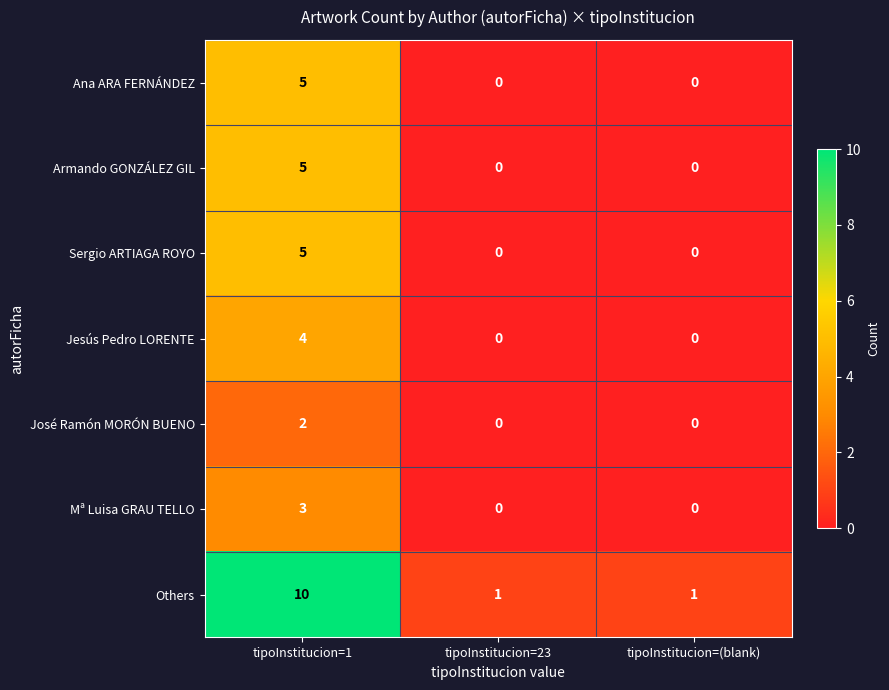

Count the number of categories in the chart.

3